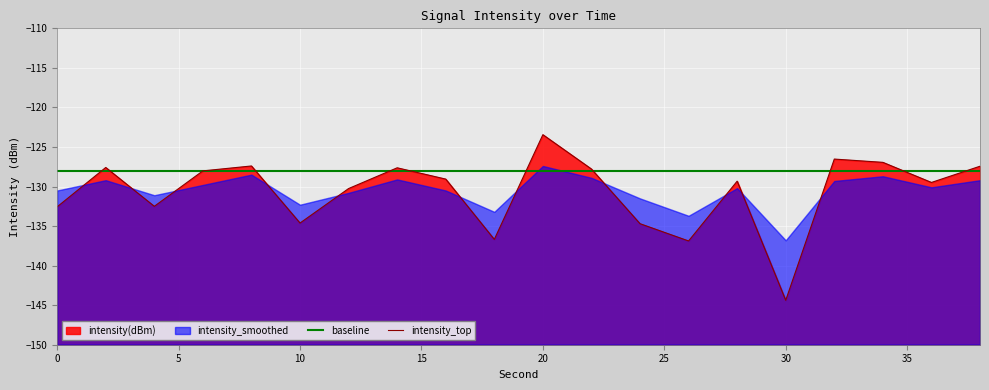

True or false: baseline has more than 1 interior local peaks.

False